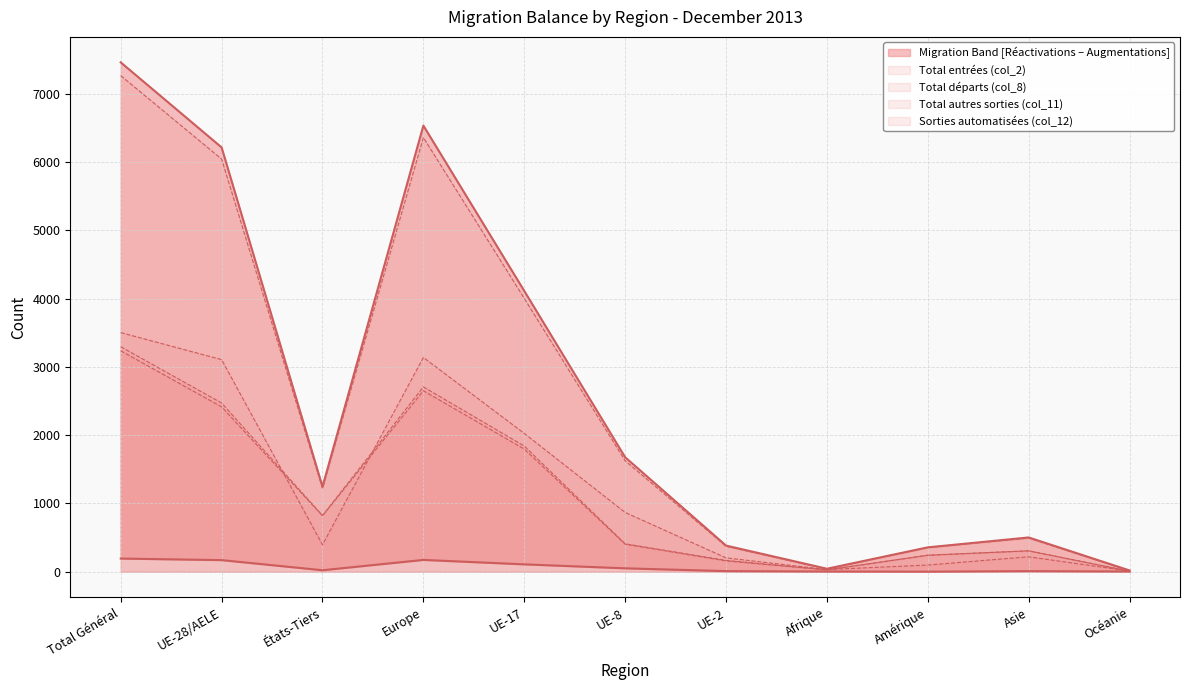

How many interior local valleys does the Augmentations (col_1) series have?

2